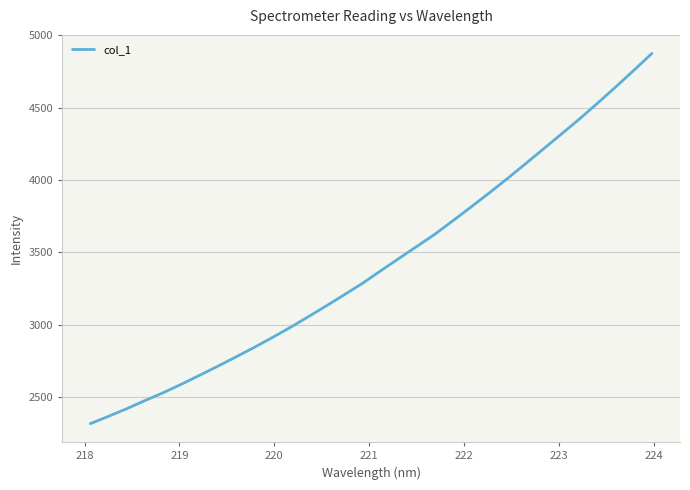

True or false: there are more than 1 points higher than both neighbors.

False